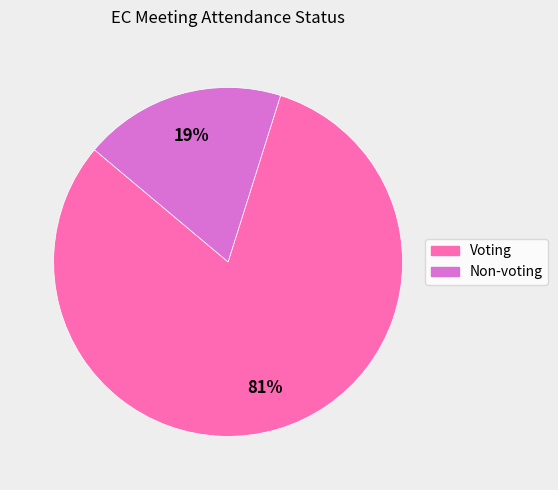

What percentage is the Voting slice, to the nearest percent?

81%